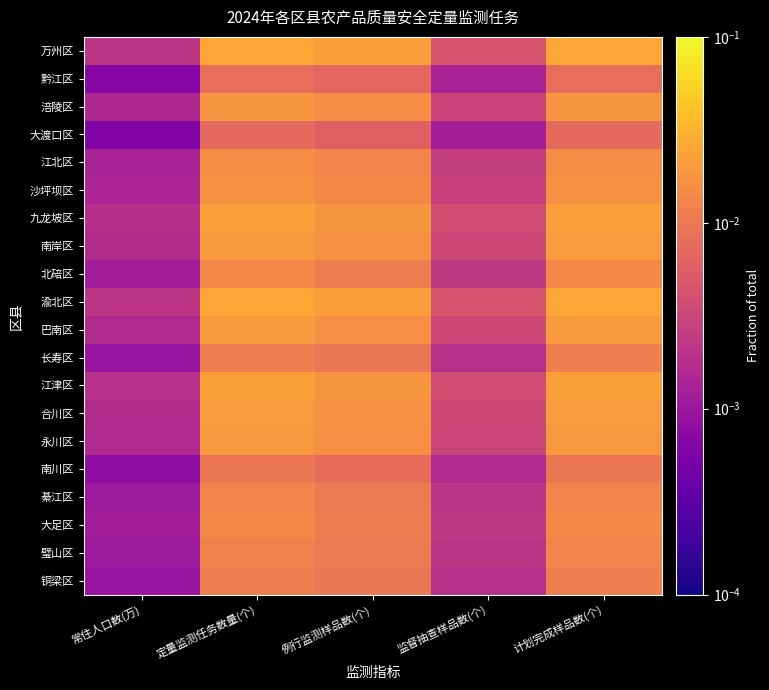

Between 例行监测样品数(个) and 计划完成样品数(个), which series saw the biggest shift?

万州区